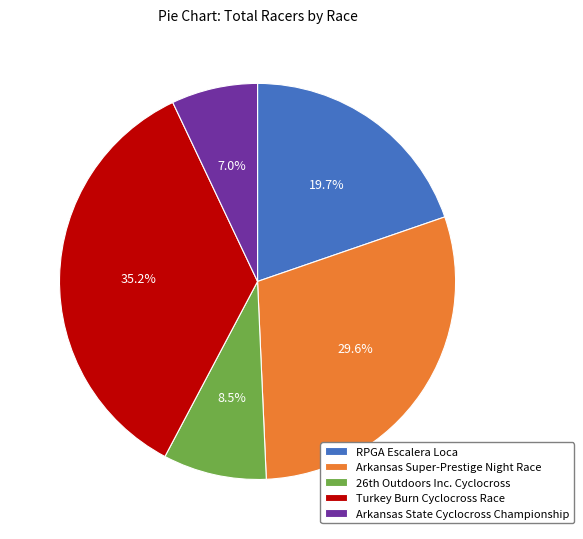

What portion of the pie excludes Arkansas State Cyclocross Championship?

93.0%